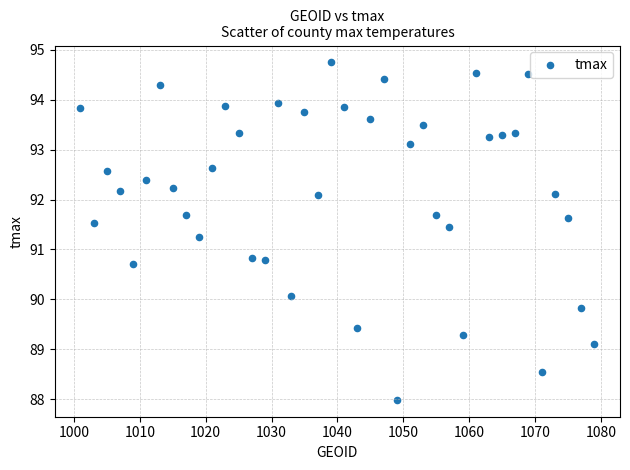

What is the range of Y values (max minus min)?

6.8